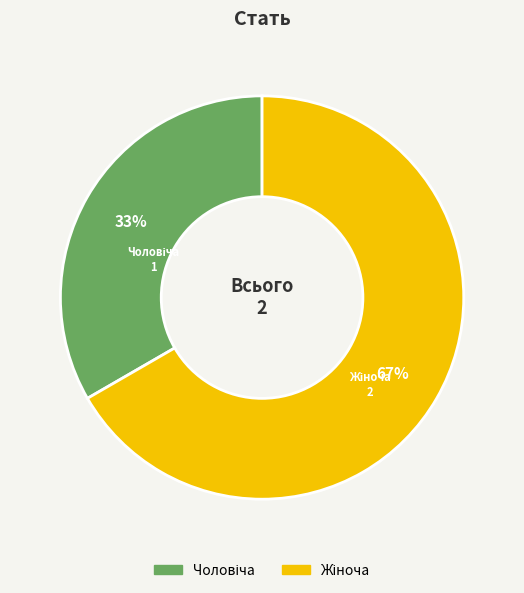

To the nearest percent, what is the average slice percentage?

50%